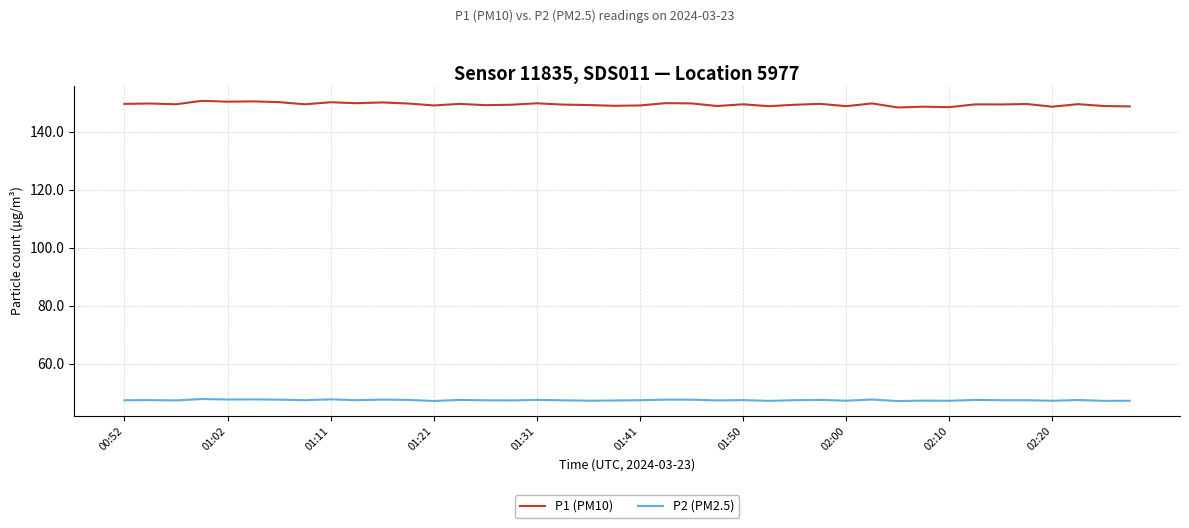

List the series in order of their overall mean, highest first.

P1 (PM10), P2 (PM2.5)